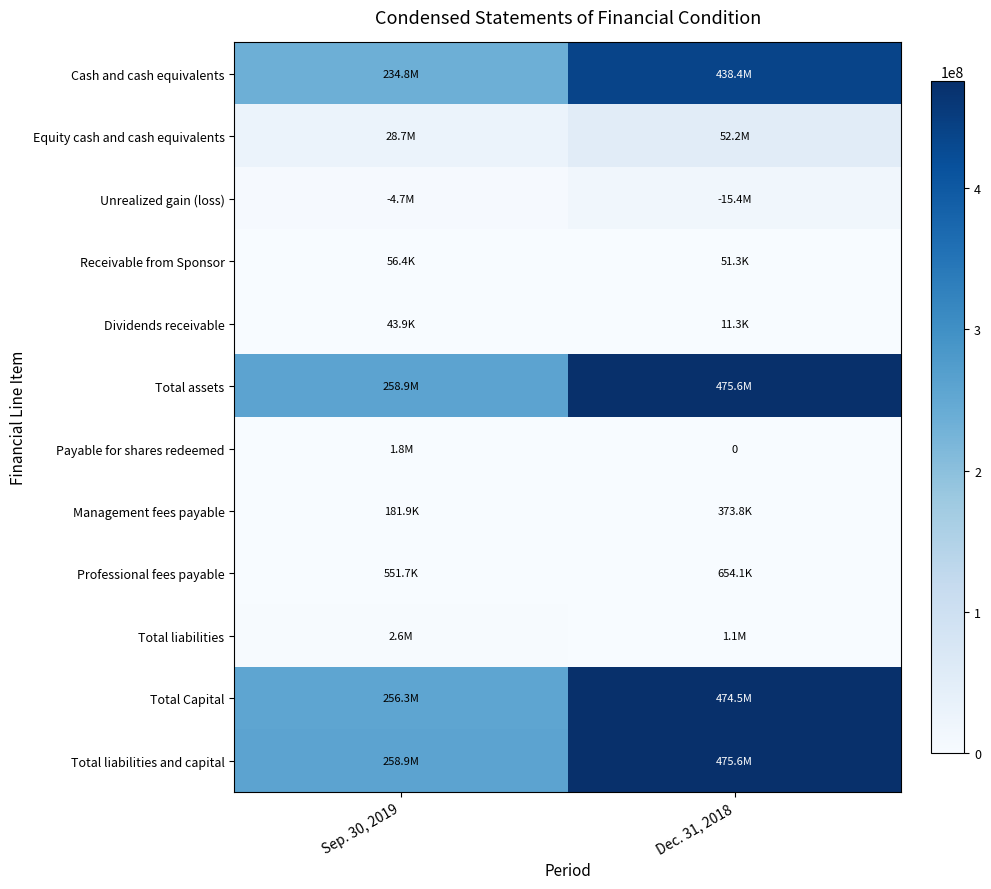

Between Sep. 30, 2019 and Dec. 31, 2018, which series saw the biggest shift?

Total Capital